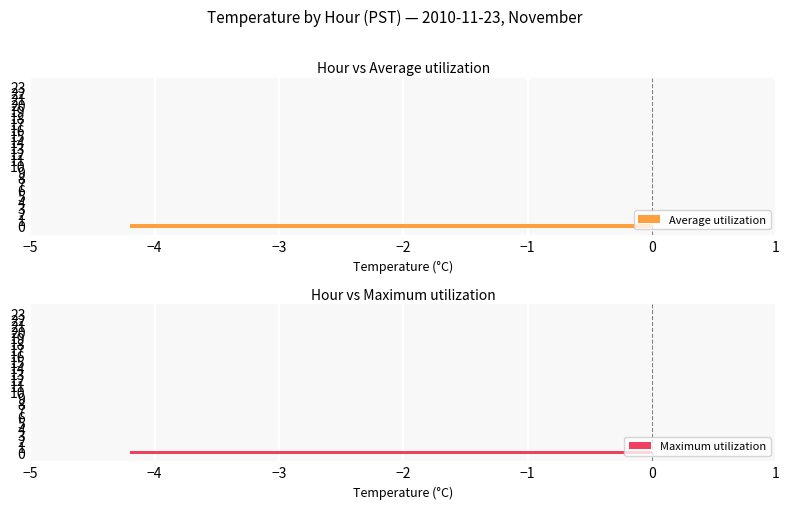

Is it true that Maximum utilization equals 0.0 at 19?

True